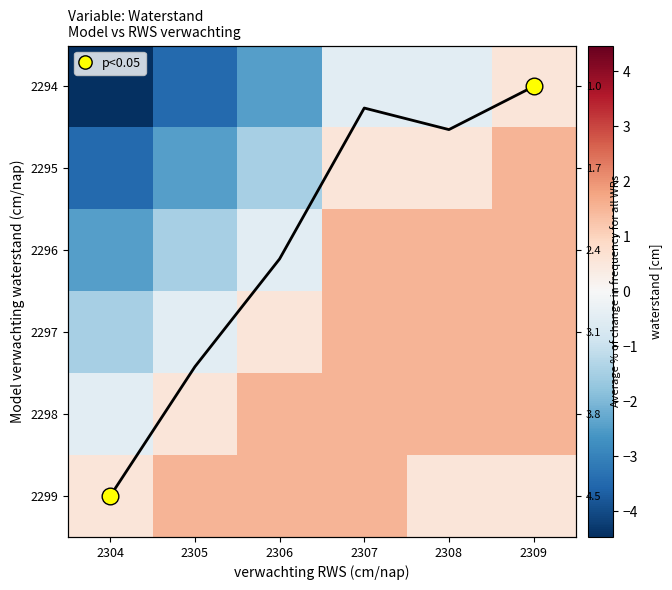

Between 2309 and 2305, which is larger?

2309